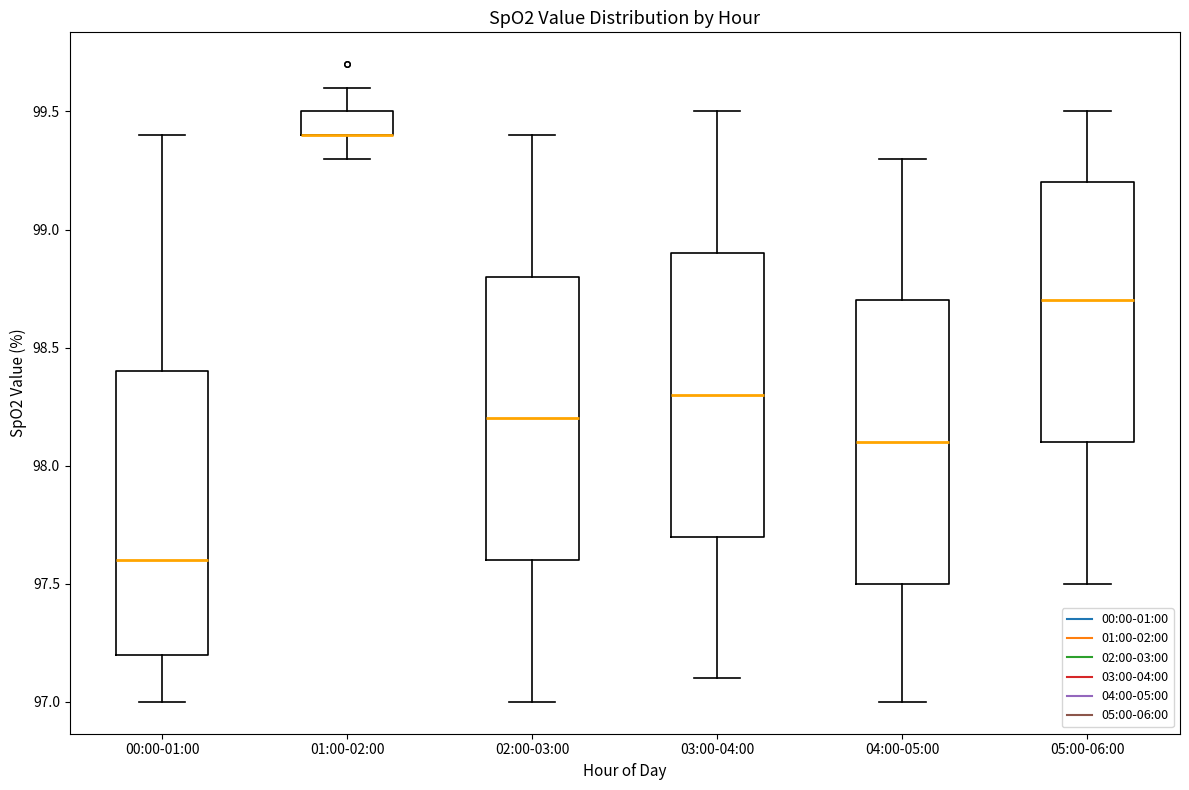

Reading left to right, read every box against the y-axis: the position of its median line, the range the box covers, and the ends of its whiskers. The values are not printed on the chart, so give them approximately, as read against the axis.

00:00-01:00: median 97.6, box 97.2 to 98.4, whiskers 97.0 to 99.4
01:00-02:00: median 99.4 (drawn on the box's lower edge), box 99.4 to 99.5, whiskers 99.3 to 99.6
02:00-03:00: median 98.2, box 97.6 to 98.8, whiskers 97.0 to 99.4
03:00-04:00: median 98.3, box 97.7 to 98.9, whiskers 97.1 to 99.5
04:00-05:00: median 98.1, box 97.5 to 98.7, whiskers 97.0 to 99.3
05:00-06:00: median 98.7, box 98.1 to 99.2, whiskers 97.5 to 99.5